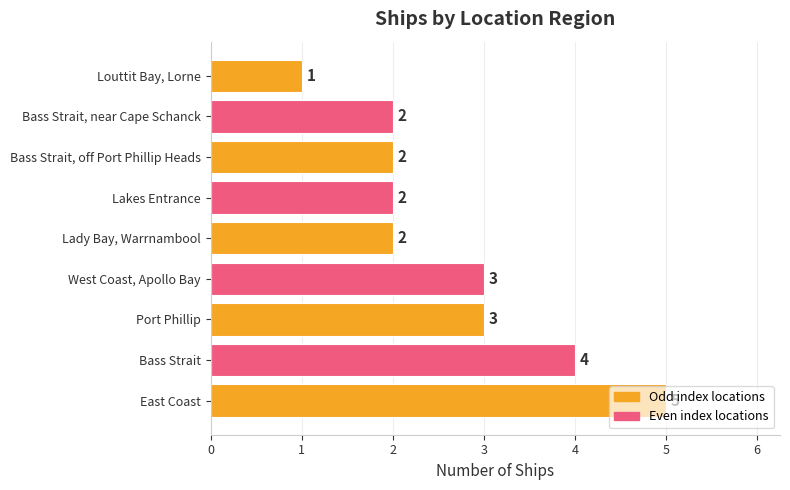

What is the sum of all values?

24